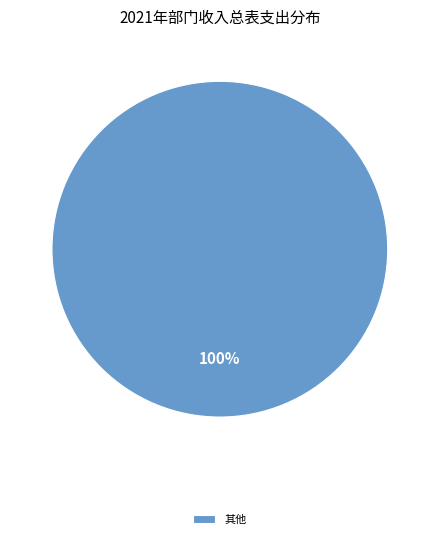

To the nearest percent, what portion does 其他 represent?

100%